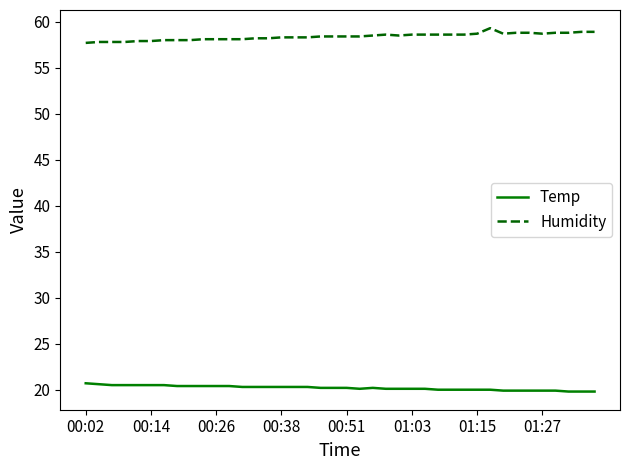

True or false: Humidity and Temp intersect in this chart.

False